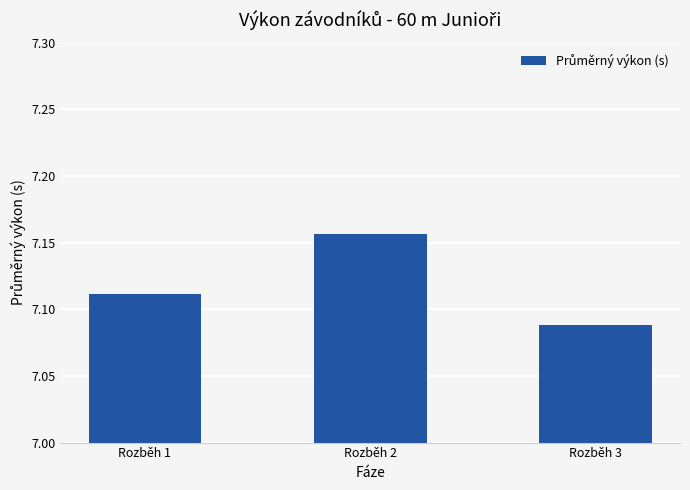

Rank the categories by value from lowest to highest.

Rozběh 3, Rozběh 1, Rozběh 2